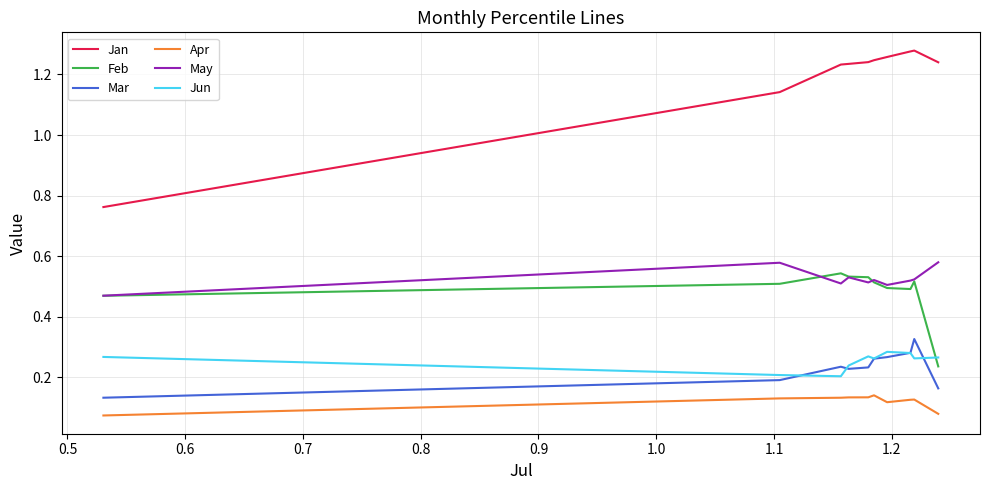

Which series has the largest range (max minus min)?

Jan